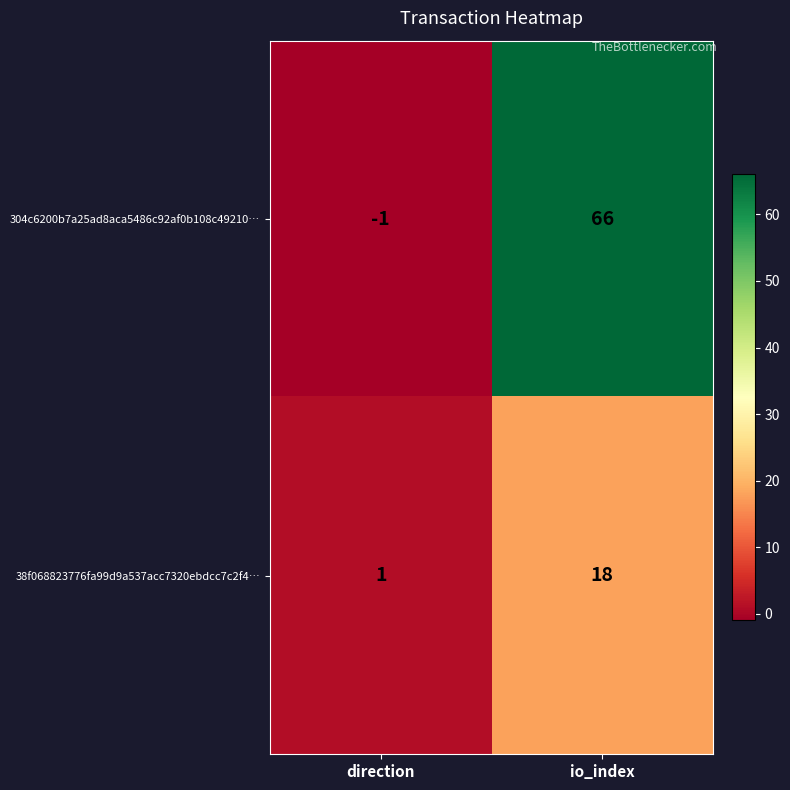

How many series are shown in this chart?

2